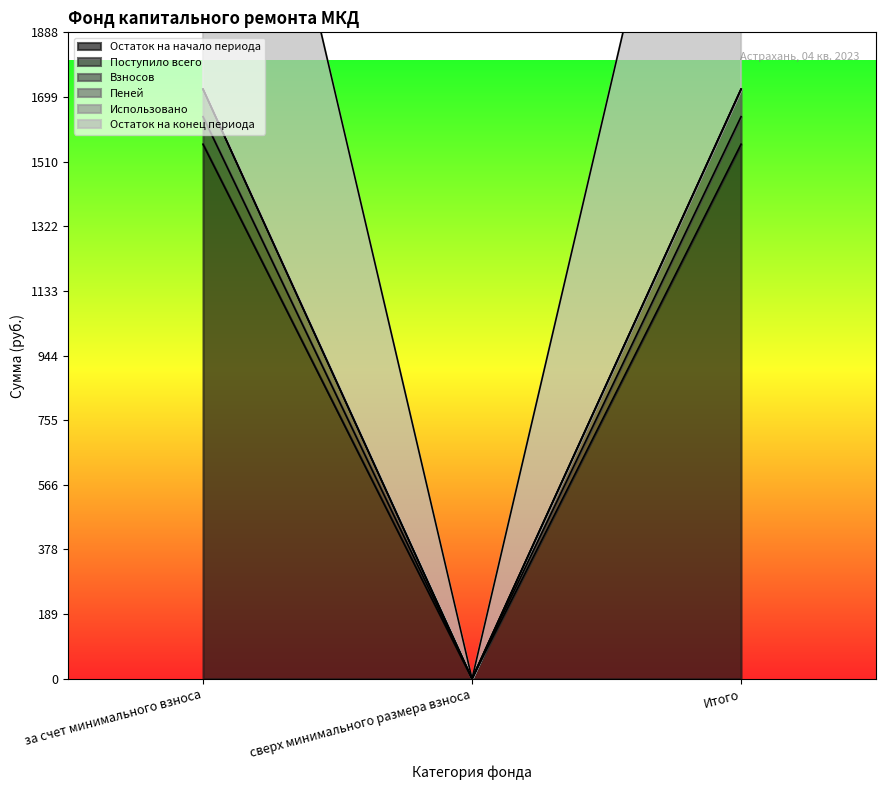

Is it true that Взносов equals 0.0 at сверх минимального размера взноса?

True